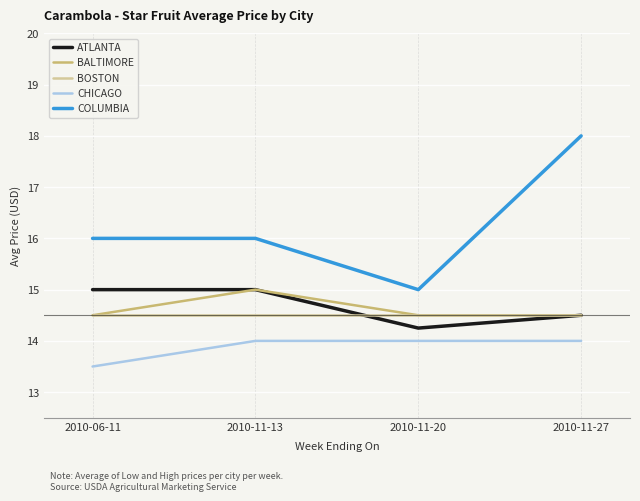

At which category does BALTIMORE reach its first local peak?

2010-11-13